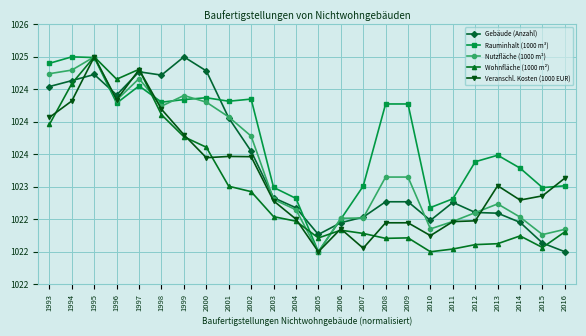

Which series changed the most between 1998 and 1999?

Veranschl. Kosten (1000 EUR)